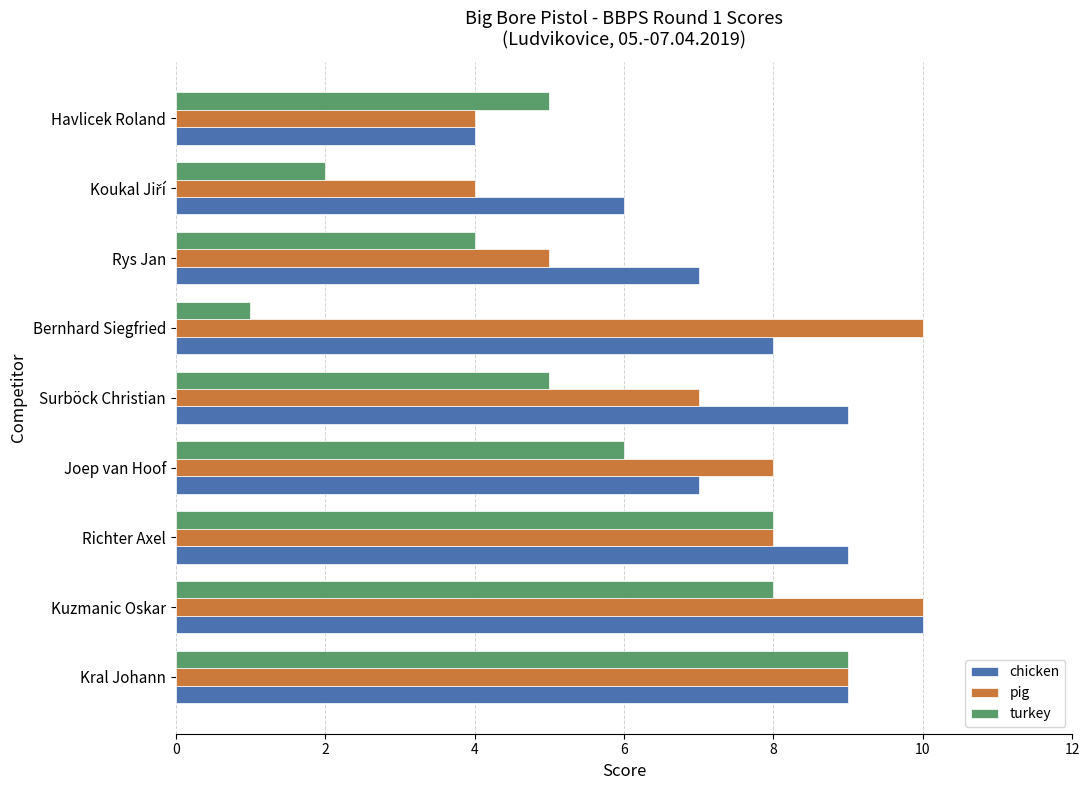

What is the difference between the maximum and minimum values in the chicken series?

6